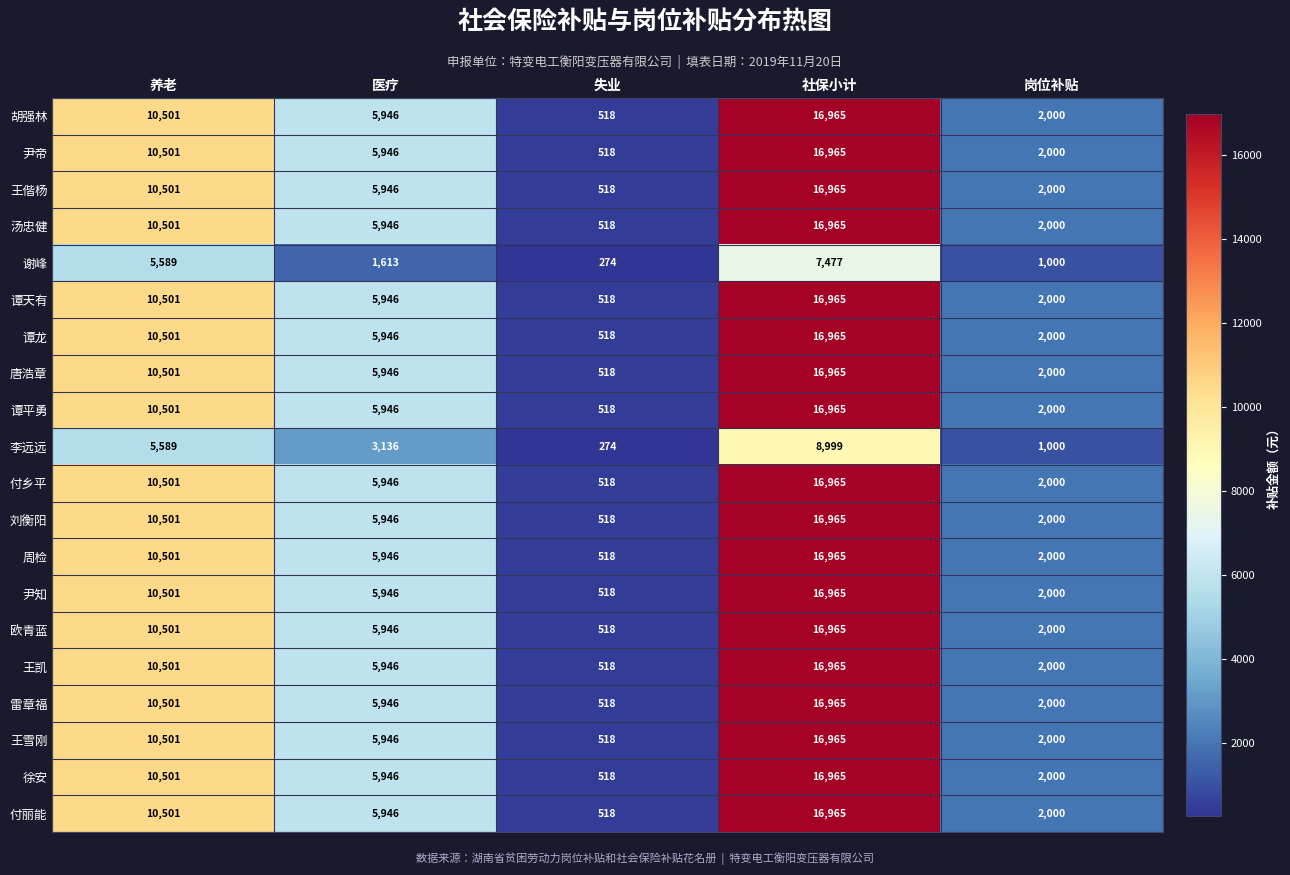

Rank the categories by 胡强林 value from lowest to highest.

失业, 岗位补贴, 医疗, 养老, 社保小计